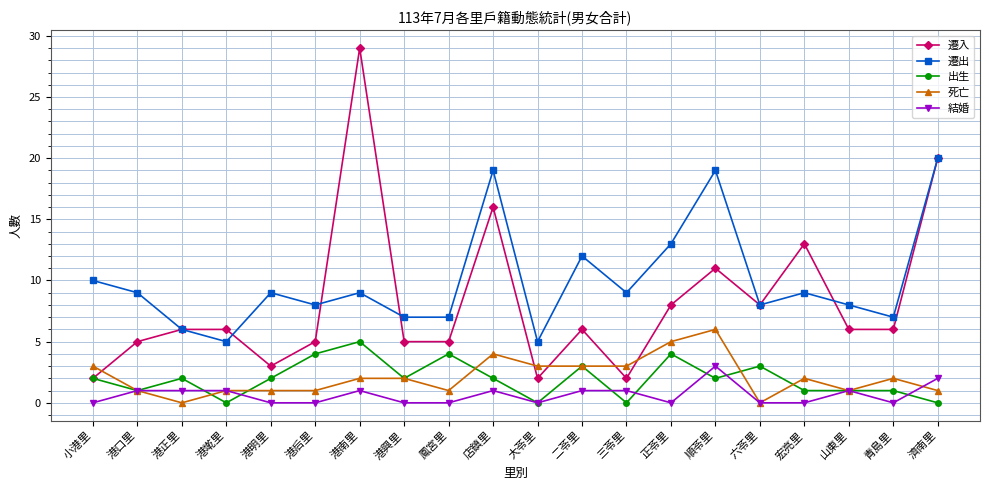

The value of 遷入 at 宏亮里 is 19. True or false?

False